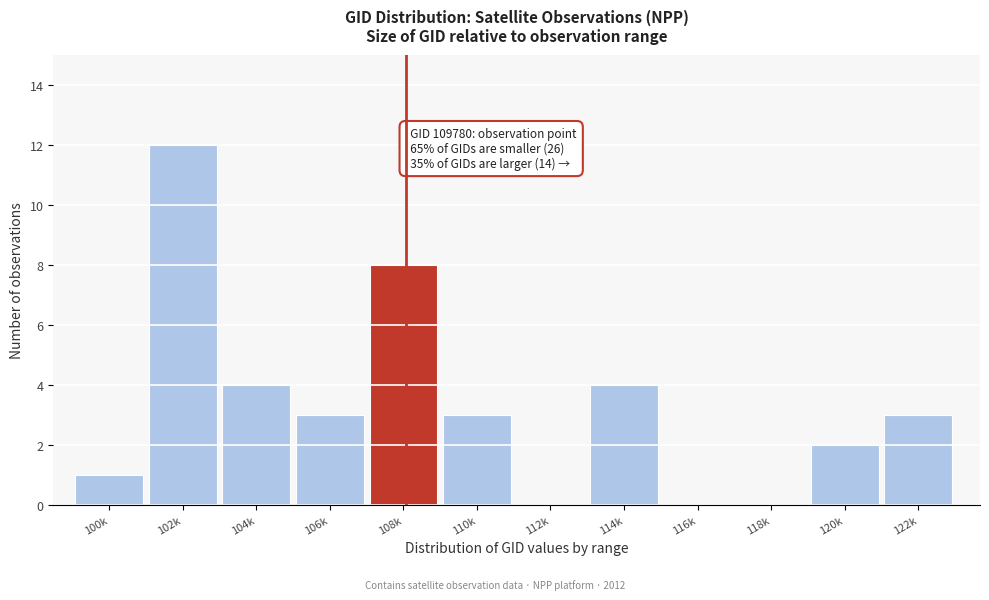

Reading left to right, list all the values displayed in this chart.

100k=1	102k=12	104k=4	106k=3	108k=8	110k=3	112k=0	114k=4	116k=0	118k=0	120k=2	122k=3